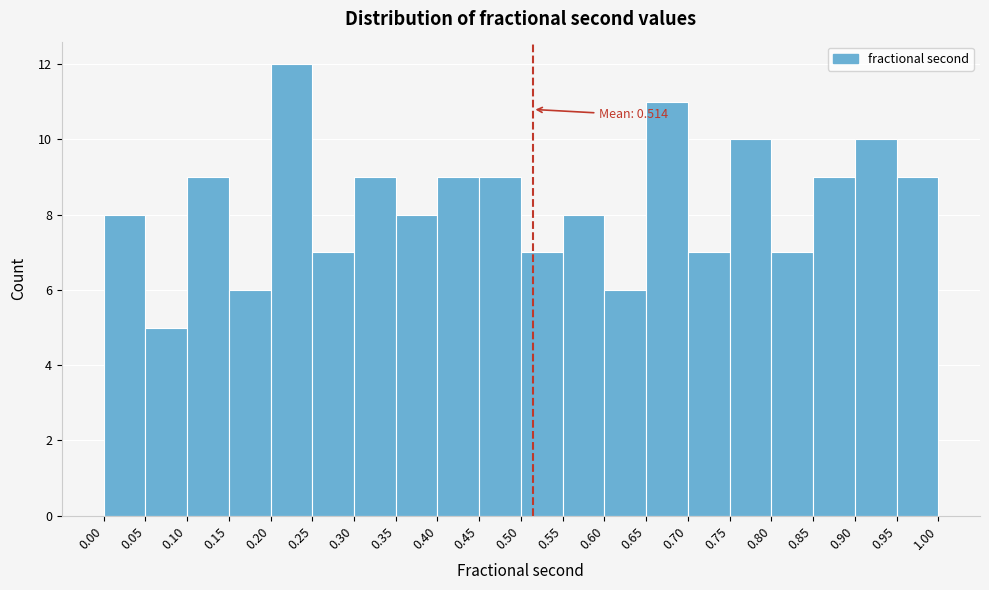

Which range on the x-axis has the tallest bar?

0.20 to 0.25